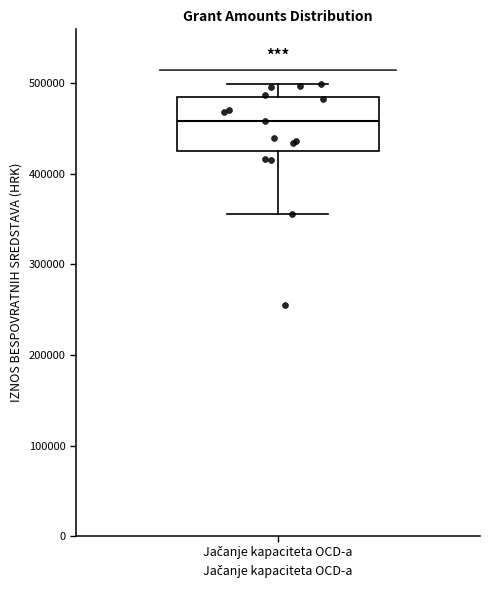

Transcribe this box plot: give where the median line is, the range the box spans, and where the two whiskers end, as read against the y-axis. The values are not printed on the chart, so give them approximately, as read against the axis.

median 460000, box 430000 to 490000, whiskers 360000 to 500000